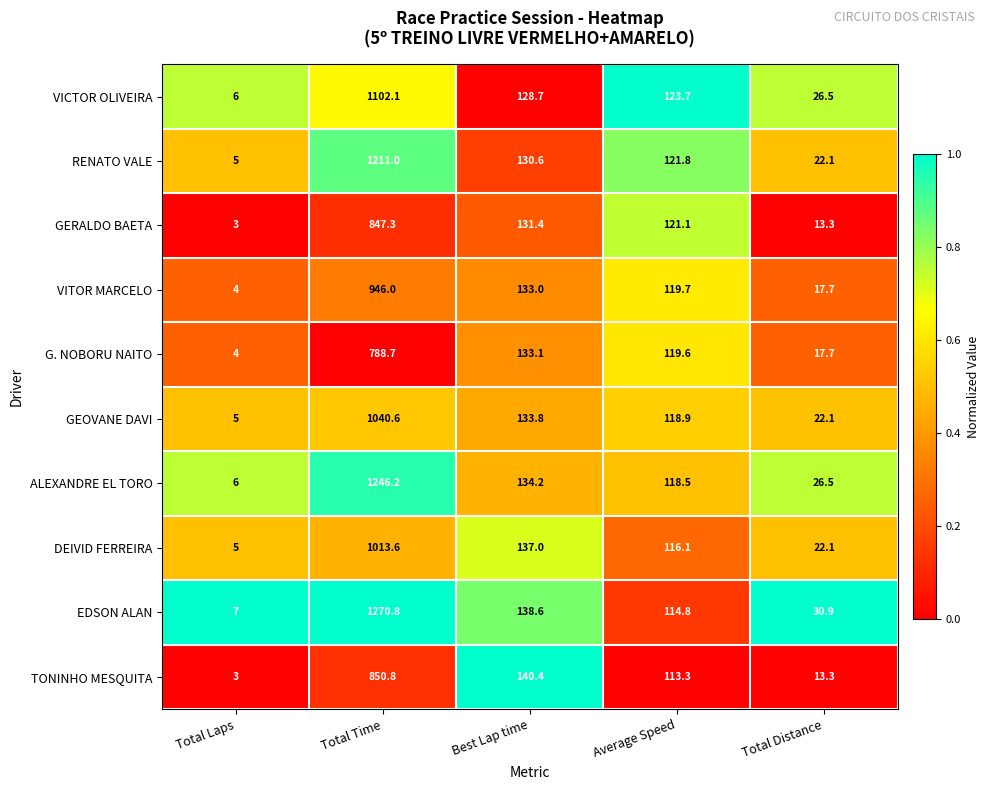

List the labels in order of DEIVID FERREIRA value, smallest first.

Total Laps, Total Distance, Average Speed, Best Lap time, Total Time